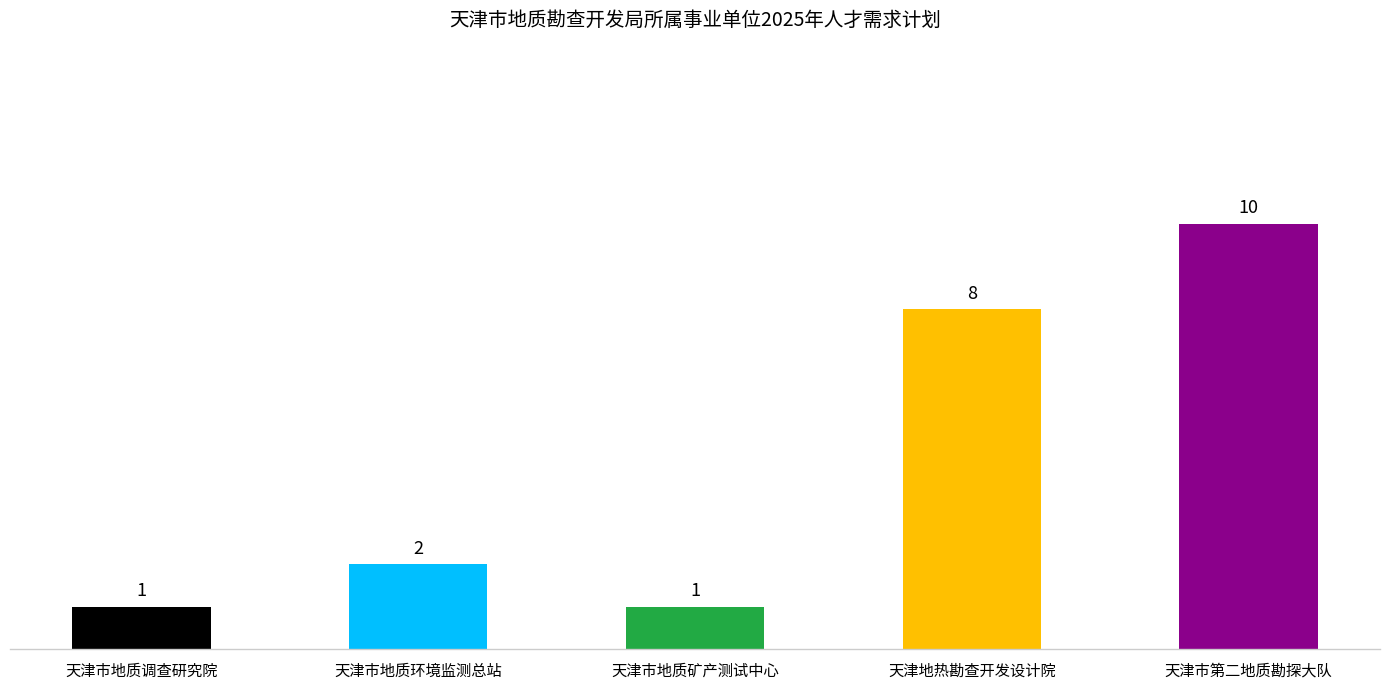

The chart shows a value of 2 at 天津市地质环境监测总站. True or false?

True